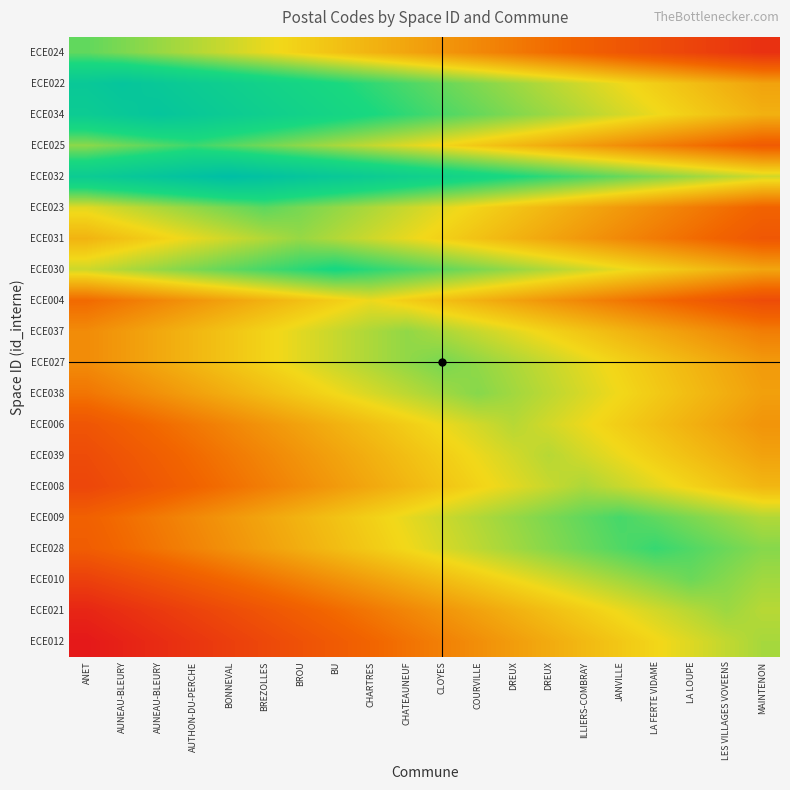

Reading right to left, list all the values displayed in this chart.

ECE024: MAINTENON=27310	LES VILLAGES VOVEENS=27360	LA LOUPE=27410	LA FERTE VIDAME=27460	JANVILLE=27510	ILLIERS-COMBRAY=27560	DREUX=27610	DREUX=27660	COURVILLE=27710	CLOYES=27760	CHATEAUNEUF=27810	CHARTRES=27860	BU=27910	BROU=27960	BREZOLLES=28010	BONNEVAL=28060	AUTHON-DU-PERCHE=28110	AUNEAU-BLEURY=28160	AUNEAU-BLEURY=28210	ANET=28260
ECE022: MAINTENON=27800	LES VILLAGES VOVEENS=27850	LA LOUPE=27900	LA FERTE VIDAME=27950	JANVILLE=28000	ILLIERS-COMBRAY=28050	DREUX=28100	DREUX=28150	COURVILLE=28200	CLOYES=28250	CHATEAUNEUF=28300	CHARTRES=28350	BU=28400	BROU=28450	BREZOLLES=28500	BONNEVAL=28550	AUTHON-DU-PERCHE=28600	AUNEAU-BLEURY=28650	AUNEAU-BLEURY=28700	ANET=28650
ECE034: MAINTENON=27850	LES VILLAGES VOVEENS=27900	LA LOUPE=27950	LA FERTE VIDAME=28000	JANVILLE=28050	ILLIERS-COMBRAY=28100	DREUX=28150	DREUX=28200	COURVILLE=28250	CLOYES=28300	CHATEAUNEUF=28350	CHARTRES=28400	BU=28450	BROU=28500	BREZOLLES=28550	BONNEVAL=28600	AUTHON-DU-PERCHE=28650	AUNEAU-BLEURY=28700	AUNEAU-BLEURY=28650	ANET=28600
ECE025: MAINTENON=27530	LES VILLAGES VOVEENS=27580	LA LOUPE=27630	LA FERTE VIDAME=27680	JANVILLE=27730	ILLIERS-COMBRAY=27780	DREUX=27830	DREUX=27880	COURVILLE=27930	CLOYES=27980	CHATEAUNEUF=28030	CHARTRES=28080	BU=28130	BROU=28180	BREZOLLES=28230	BONNEVAL=28280	AUTHON-DU-PERCHE=28330	AUNEAU-BLEURY=28280	AUNEAU-BLEURY=28230	ANET=28180
ECE032: MAINTENON=28050	LES VILLAGES VOVEENS=28100	LA LOUPE=28150	LA FERTE VIDAME=28200	JANVILLE=28250	ILLIERS-COMBRAY=28300	DREUX=28350	DREUX=28400	COURVILLE=28450	CLOYES=28500	CHATEAUNEUF=28550	CHARTRES=28600	BU=28650	BROU=28700	BREZOLLES=28750	BONNEVAL=28800	AUTHON-DU-PERCHE=28750	AUNEAU-BLEURY=28700	AUNEAU-BLEURY=28650	ANET=28600
ECE023: MAINTENON=27570	LES VILLAGES VOVEENS=27620	LA LOUPE=27670	LA FERTE VIDAME=27720	JANVILLE=27770	ILLIERS-COMBRAY=27820	DREUX=27870	DREUX=27920	COURVILLE=27970	CLOYES=28020	CHATEAUNEUF=28070	CHARTRES=28120	BU=28170	BROU=28220	BREZOLLES=28270	BONNEVAL=28220	AUTHON-DU-PERCHE=28170	AUNEAU-BLEURY=28120	AUNEAU-BLEURY=28070	ANET=28020
ECE031: MAINTENON=27510	LES VILLAGES VOVEENS=27560	LA LOUPE=27610	LA FERTE VIDAME=27660	JANVILLE=27710	ILLIERS-COMBRAY=27760	DREUX=27810	DREUX=27860	COURVILLE=27910	CLOYES=27960	CHATEAUNEUF=28010	CHARTRES=28060	BU=28110	BROU=28160	BREZOLLES=28110	BONNEVAL=28060	AUTHON-DU-PERCHE=28010	AUNEAU-BLEURY=27960	AUNEAU-BLEURY=27910	ANET=27860
ECE030: MAINTENON=27810	LES VILLAGES VOVEENS=27860	LA LOUPE=27910	LA FERTE VIDAME=27960	JANVILLE=28010	ILLIERS-COMBRAY=28060	DREUX=28110	DREUX=28160	COURVILLE=28210	CLOYES=28260	CHATEAUNEUF=28310	CHARTRES=28360	BU=28410	BROU=28360	BREZOLLES=28310	BONNEVAL=28260	AUTHON-DU-PERCHE=28210	AUNEAU-BLEURY=28160	AUNEAU-BLEURY=28110	ANET=28060
ECE004: MAINTENON=27450	LES VILLAGES VOVEENS=27500	LA LOUPE=27550	LA FERTE VIDAME=27600	JANVILLE=27650	ILLIERS-COMBRAY=27700	DREUX=27750	DREUX=27800	COURVILLE=27850	CLOYES=27900	CHATEAUNEUF=27950	CHARTRES=28000	BU=27950	BROU=27900	BREZOLLES=27850	BONNEVAL=27800	AUTHON-DU-PERCHE=27750	AUNEAU-BLEURY=27700	AUNEAU-BLEURY=27650	ANET=27600
ECE037: MAINTENON=27670	LES VILLAGES VOVEENS=27720	LA LOUPE=27770	LA FERTE VIDAME=27820	JANVILLE=27870	ILLIERS-COMBRAY=27920	DREUX=27970	DREUX=28020	COURVILLE=28070	CLOYES=28120	CHATEAUNEUF=28170	CHARTRES=28120	BU=28070	BROU=28020	BREZOLLES=27970	BONNEVAL=27920	AUTHON-DU-PERCHE=27870	AUNEAU-BLEURY=27820	AUNEAU-BLEURY=27770	ANET=27720
ECE027: MAINTENON=27770	LES VILLAGES VOVEENS=27820	LA LOUPE=27870	LA FERTE VIDAME=27920	JANVILLE=27970	ILLIERS-COMBRAY=28020	DREUX=28070	DREUX=28120	COURVILLE=28170	CLOYES=28220	CHATEAUNEUF=28170	CHARTRES=28120	BU=28070	BROU=28020	BREZOLLES=27970	BONNEVAL=27920	AUTHON-DU-PERCHE=27870	AUNEAU-BLEURY=27820	AUNEAU-BLEURY=27770	ANET=27720
ECE038: MAINTENON=27790	LES VILLAGES VOVEENS=27840	LA LOUPE=27890	LA FERTE VIDAME=27940	JANVILLE=27990	ILLIERS-COMBRAY=28040	DREUX=28090	DREUX=28140	COURVILLE=28190	CLOYES=28140	CHATEAUNEUF=28090	CHARTRES=28040	BU=27990	BROU=27940	BREZOLLES=27890	BONNEVAL=27840	AUTHON-DU-PERCHE=27790	AUNEAU-BLEURY=27740	AUNEAU-BLEURY=27690	ANET=27640
ECE006: MAINTENON=27750	LES VILLAGES VOVEENS=27800	LA LOUPE=27850	LA FERTE VIDAME=27900	JANVILLE=27950	ILLIERS-COMBRAY=28000	DREUX=28050	DREUX=28100	COURVILLE=28050	CLOYES=28000	CHATEAUNEUF=27950	CHARTRES=27900	BU=27850	BROU=27800	BREZOLLES=27750	BONNEVAL=27700	AUTHON-DU-PERCHE=27650	AUNEAU-BLEURY=27600	AUNEAU-BLEURY=27550	ANET=27500
ECE039: MAINTENON=27800	LES VILLAGES VOVEENS=27850	LA LOUPE=27900	LA FERTE VIDAME=27950	JANVILLE=28000	ILLIERS-COMBRAY=28050	DREUX=28100	DREUX=28050	COURVILLE=28000	CLOYES=27950	CHATEAUNEUF=27900	CHARTRES=27850	BU=27800	BROU=27750	BREZOLLES=27700	BONNEVAL=27650	AUTHON-DU-PERCHE=27600	AUNEAU-BLEURY=27550	AUNEAU-BLEURY=27500	ANET=27450
ECE008: MAINTENON=27870	LES VILLAGES VOVEENS=27920	LA LOUPE=27970	LA FERTE VIDAME=28020	JANVILLE=28070	ILLIERS-COMBRAY=28120	DREUX=28070	DREUX=28020	COURVILLE=27970	CLOYES=27920	CHATEAUNEUF=27870	CHARTRES=27820	BU=27770	BROU=27720	BREZOLLES=27670	BONNEVAL=27620	AUTHON-DU-PERCHE=27570	AUNEAU-BLEURY=27520	AUNEAU-BLEURY=27470	ANET=27420
ECE009: MAINTENON=28110	LES VILLAGES VOVEENS=28160	LA LOUPE=28210	LA FERTE VIDAME=28260	JANVILLE=28310	ILLIERS-COMBRAY=28260	DREUX=28210	DREUX=28160	COURVILLE=28110	CLOYES=28060	CHATEAUNEUF=28010	CHARTRES=27960	BU=27910	BROU=27860	BREZOLLES=27810	BONNEVAL=27760	AUTHON-DU-PERCHE=27710	AUNEAU-BLEURY=27660	AUNEAU-BLEURY=27610	ANET=27560
ECE028: MAINTENON=28190	LES VILLAGES VOVEENS=28240	LA LOUPE=28290	LA FERTE VIDAME=28340	JANVILLE=28290	ILLIERS-COMBRAY=28240	DREUX=28190	DREUX=28140	COURVILLE=28090	CLOYES=28040	CHATEAUNEUF=27990	CHARTRES=27940	BU=27890	BROU=27840	BREZOLLES=27790	BONNEVAL=27740	AUTHON-DU-PERCHE=27690	AUNEAU-BLEURY=27640	AUNEAU-BLEURY=27590	ANET=27540
ECE010: MAINTENON=28140	LES VILLAGES VOVEENS=28190	LA LOUPE=28240	LA FERTE VIDAME=28190	JANVILLE=28140	ILLIERS-COMBRAY=28090	DREUX=28040	DREUX=27990	COURVILLE=27940	CLOYES=27890	CHATEAUNEUF=27840	CHARTRES=27790	BU=27740	BROU=27690	BREZOLLES=27640	BONNEVAL=27590	AUTHON-DU-PERCHE=27540	AUNEAU-BLEURY=27490	AUNEAU-BLEURY=27440	ANET=27390
ECE021: MAINTENON=28100	LES VILLAGES VOVEENS=28150	LA LOUPE=28100	LA FERTE VIDAME=28050	JANVILLE=28000	ILLIERS-COMBRAY=27950	DREUX=27900	DREUX=27850	COURVILLE=27800	CLOYES=27750	CHATEAUNEUF=27700	CHARTRES=27650	BU=27600	BROU=27550	BREZOLLES=27500	BONNEVAL=27450	AUTHON-DU-PERCHE=27400	AUNEAU-BLEURY=27350	AUNEAU-BLEURY=27300	ANET=27250
ECE012: MAINTENON=28130	LES VILLAGES VOVEENS=28080	LA LOUPE=28030	LA FERTE VIDAME=27980	JANVILLE=27930	ILLIERS-COMBRAY=27880	DREUX=27830	DREUX=27780	COURVILLE=27730	CLOYES=27680	CHATEAUNEUF=27630	CHARTRES=27580	BU=27530	BROU=27480	BREZOLLES=27430	BONNEVAL=27380	AUTHON-DU-PERCHE=27330	AUNEAU-BLEURY=27280	AUNEAU-BLEURY=27230	ANET=27180